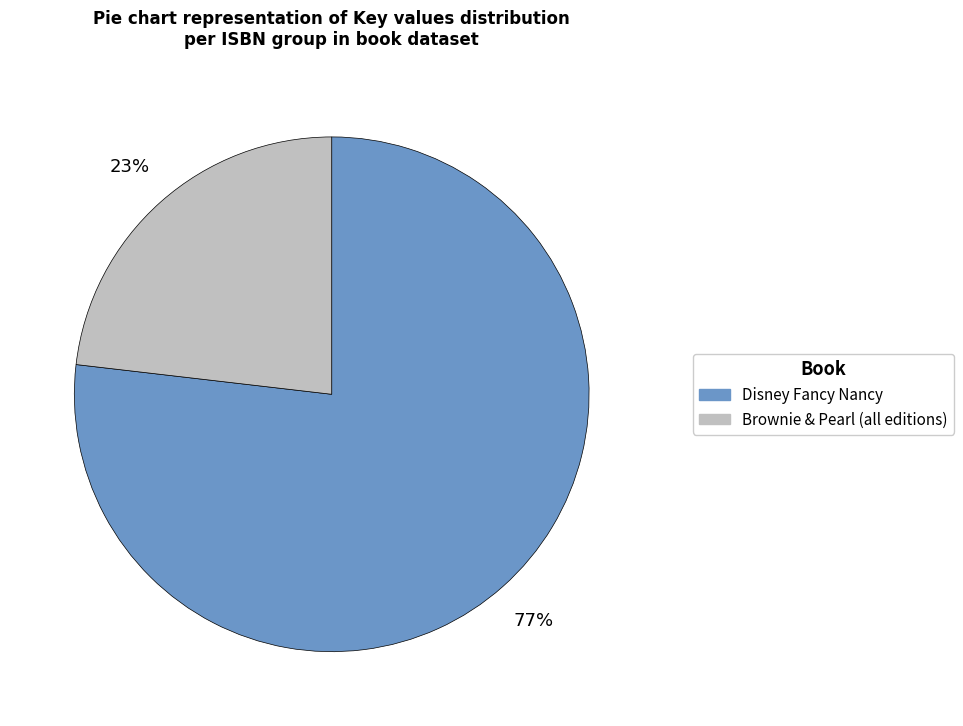

How many slices are in this pie chart?

2